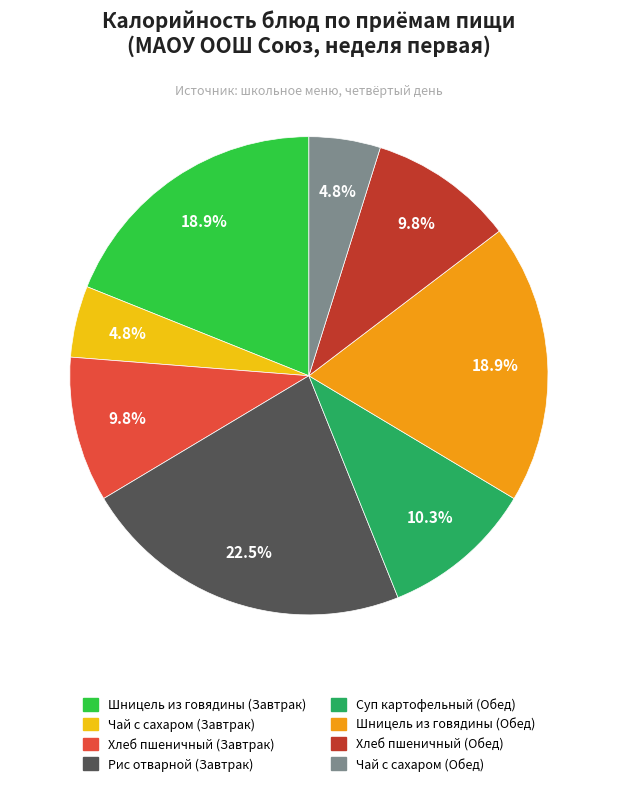

What percentage is the Шницель из говядины (Обед) slice, to the nearest percent?

19%